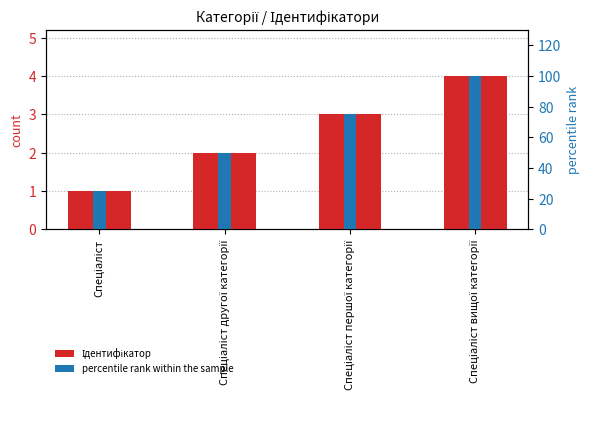

At how many categories does at least one series exceed 84?

1